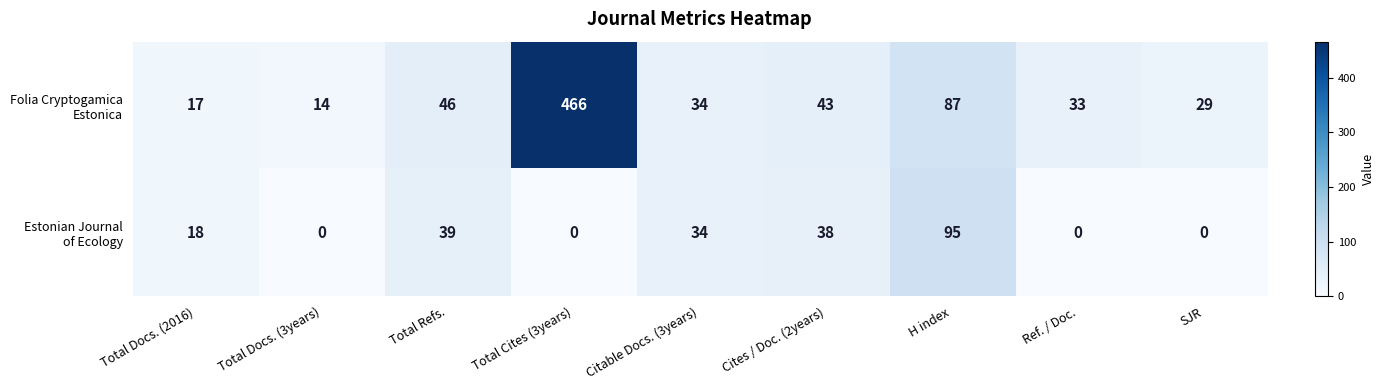

What is the total value across all series at Total Refs.?

85